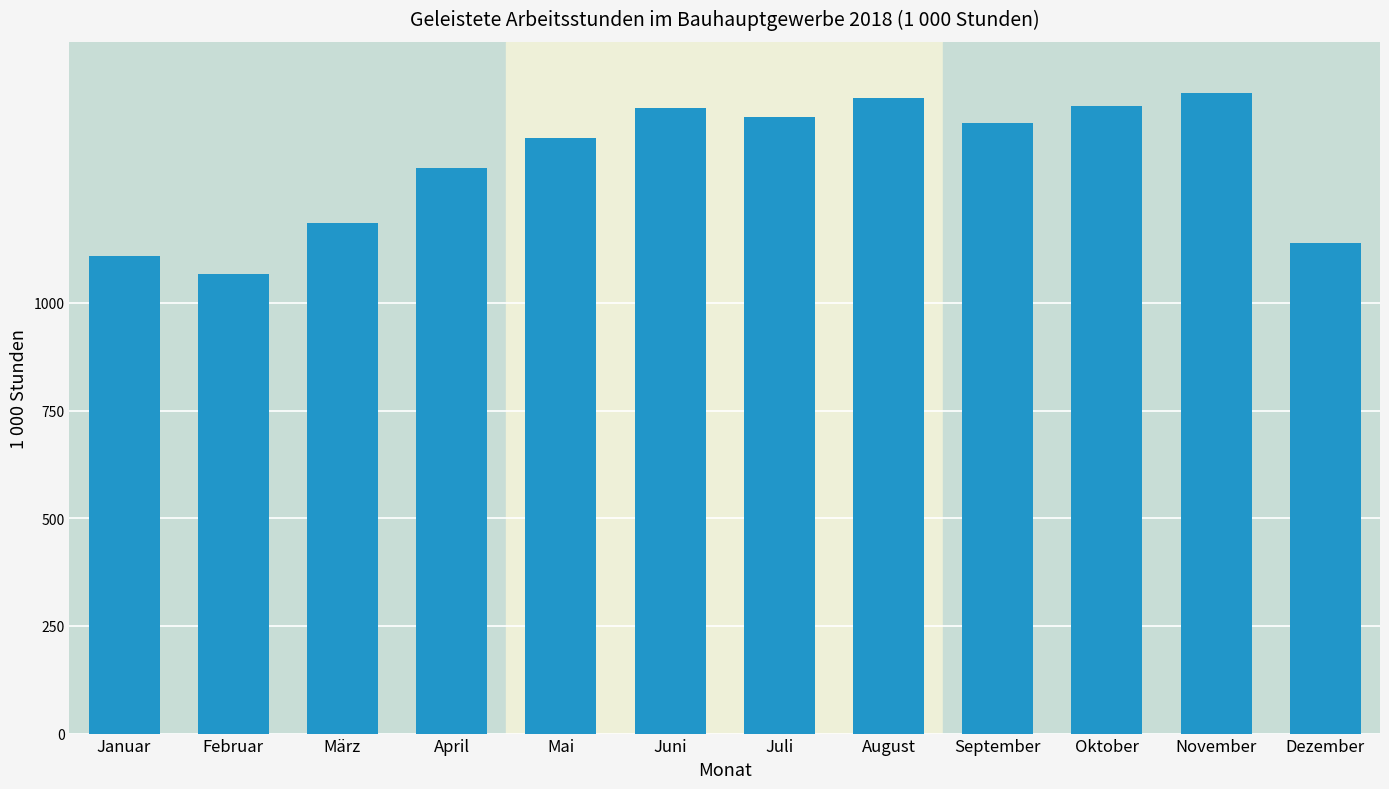

What is the change in value from Juni to Oktober?

+3